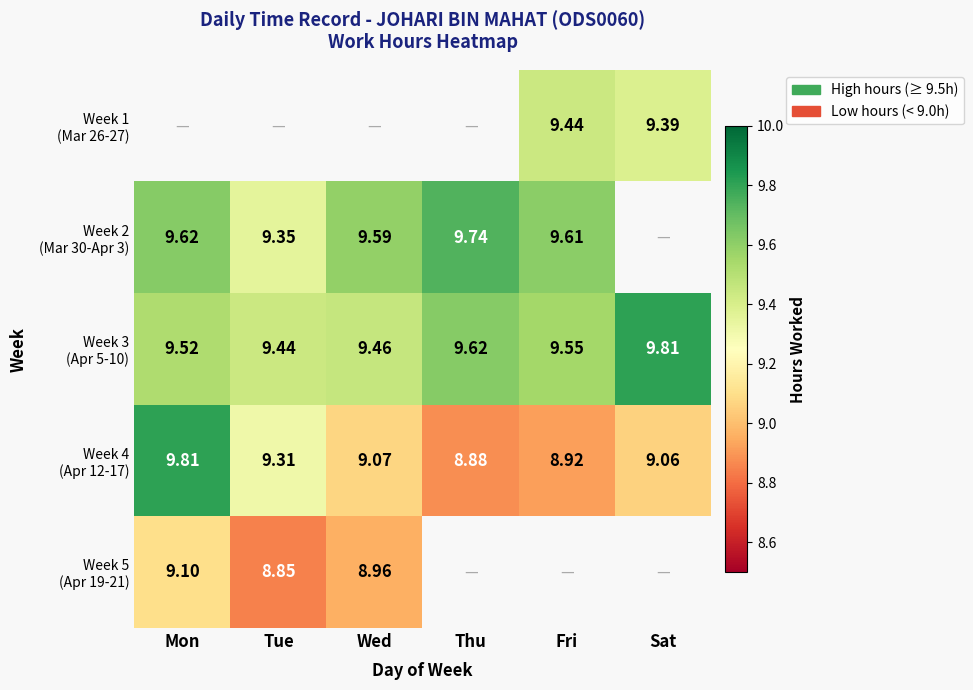

What is the sum of all Week 4 (Apr 12-17) values?

55.1